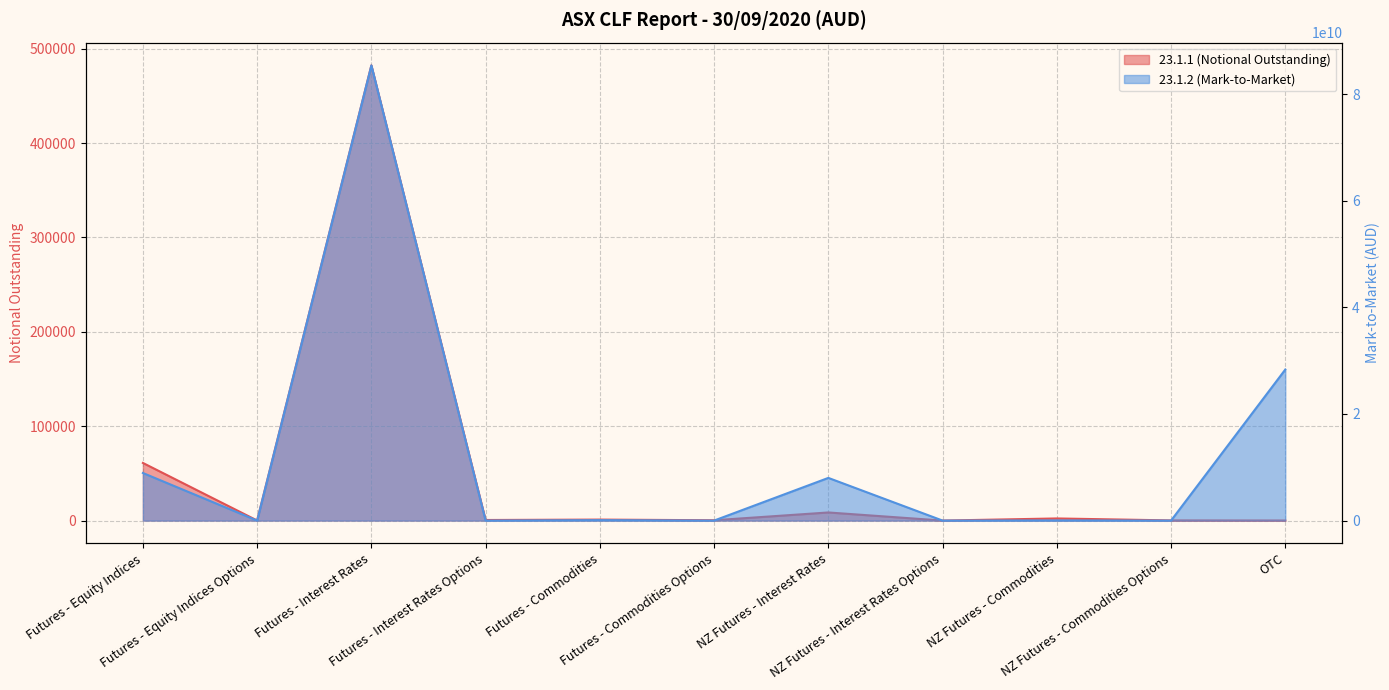

Which series has the widest spread of values?

23.1.2 (Mark-to-Market)